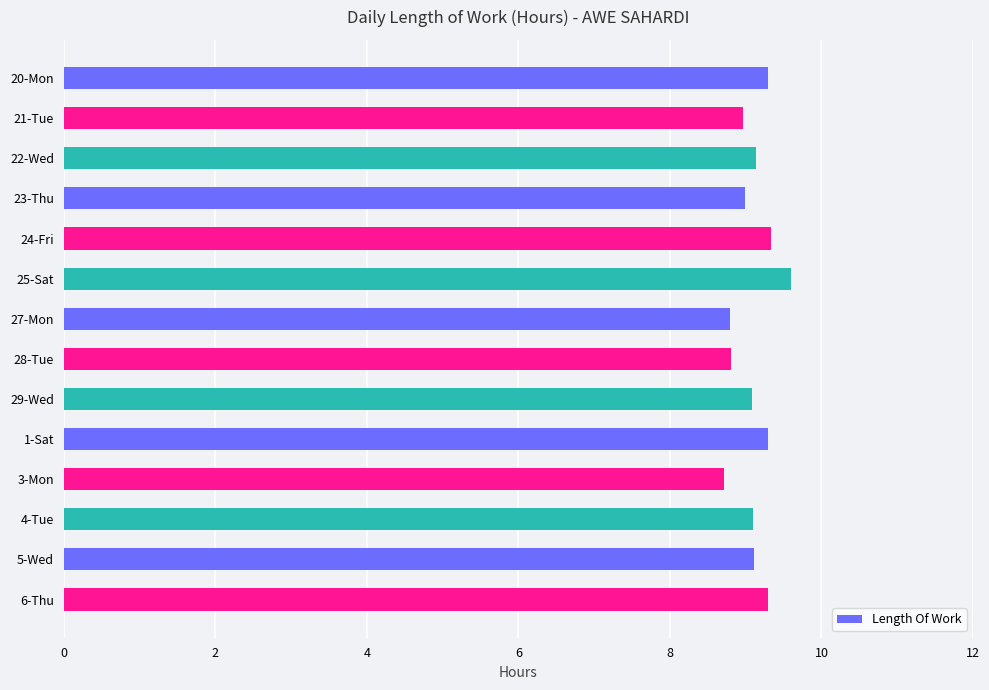

Does the chart contain stacked bars?

No